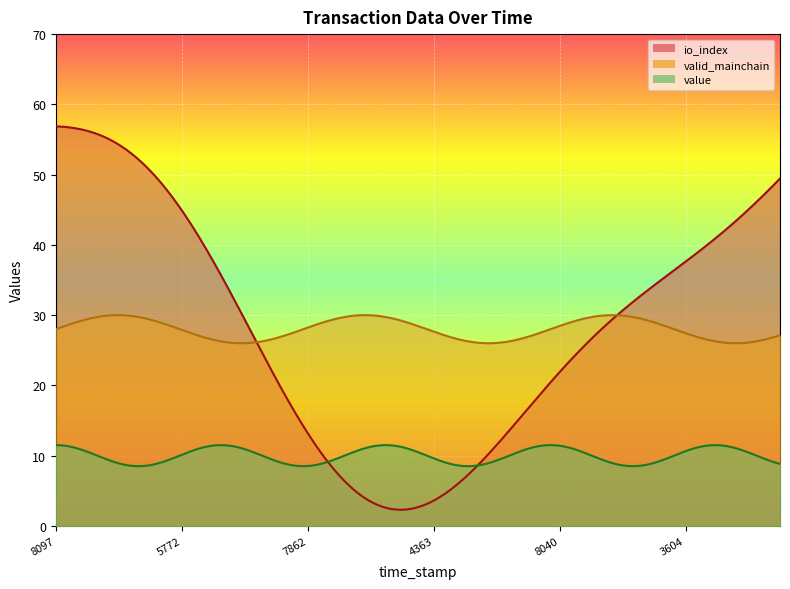

What is the lowest value of the valid_mainchain series?

26.0